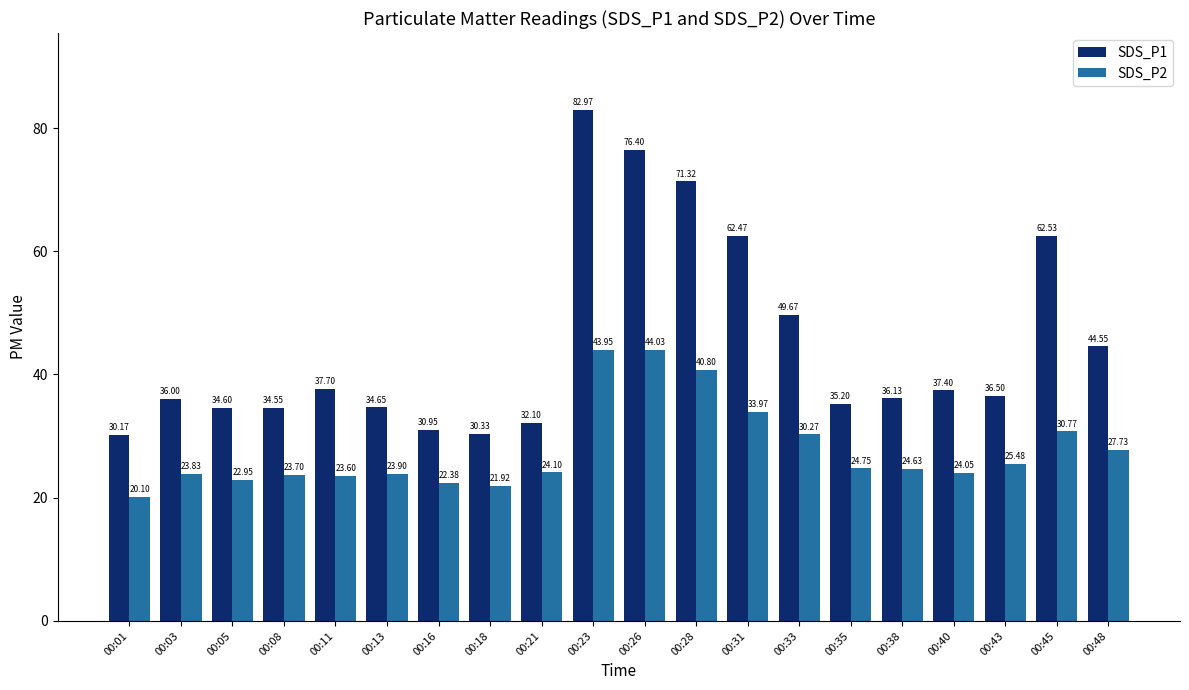

What is the value of the SDS_P1 bar at the 8th from the left?

30.3